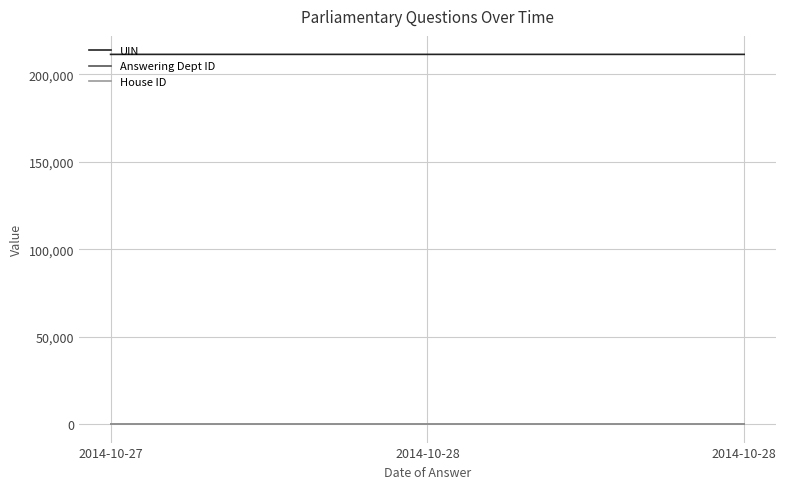

What is the sum of all Answering Dept ID values?

78